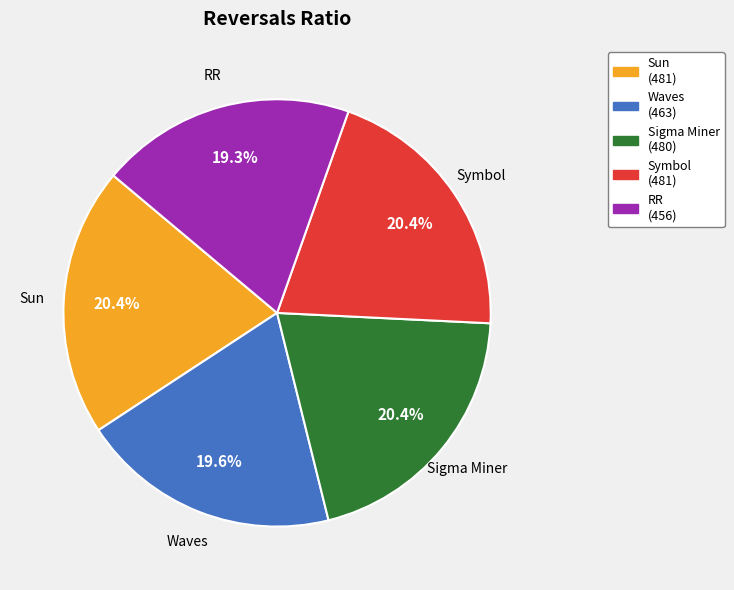

Which has a higher value, Symbol or Waves?

Symbol